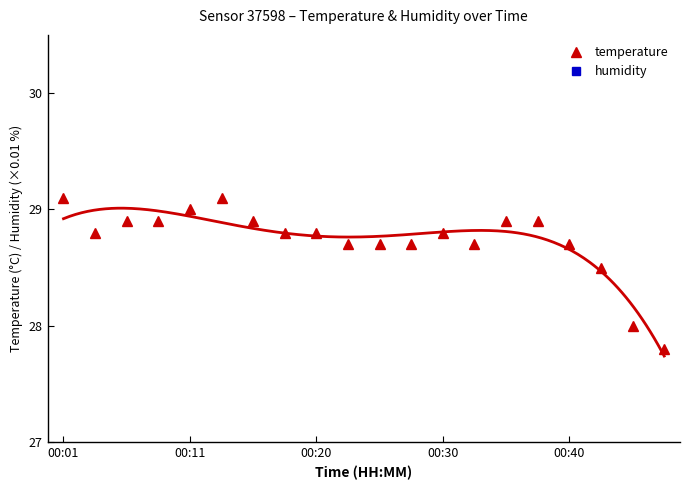

What position from the right is 15?

5